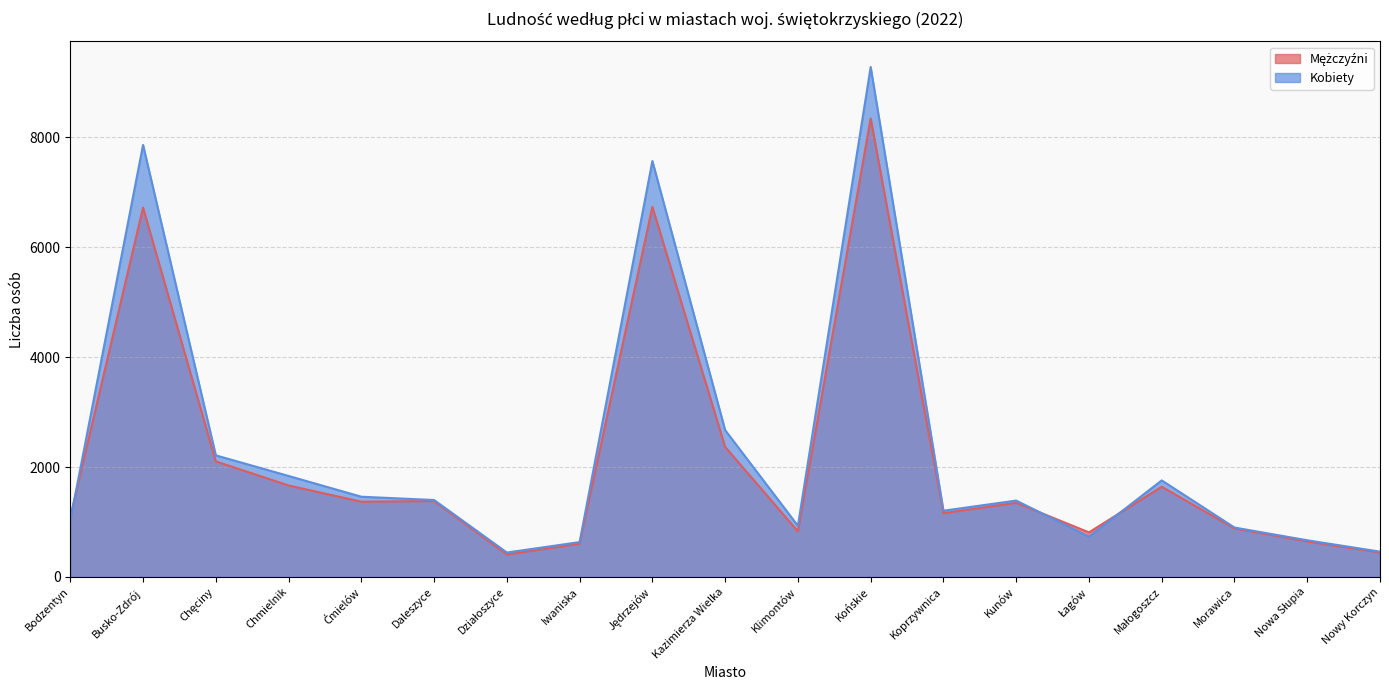

At which category is the sum across all series the highest?

Końskie